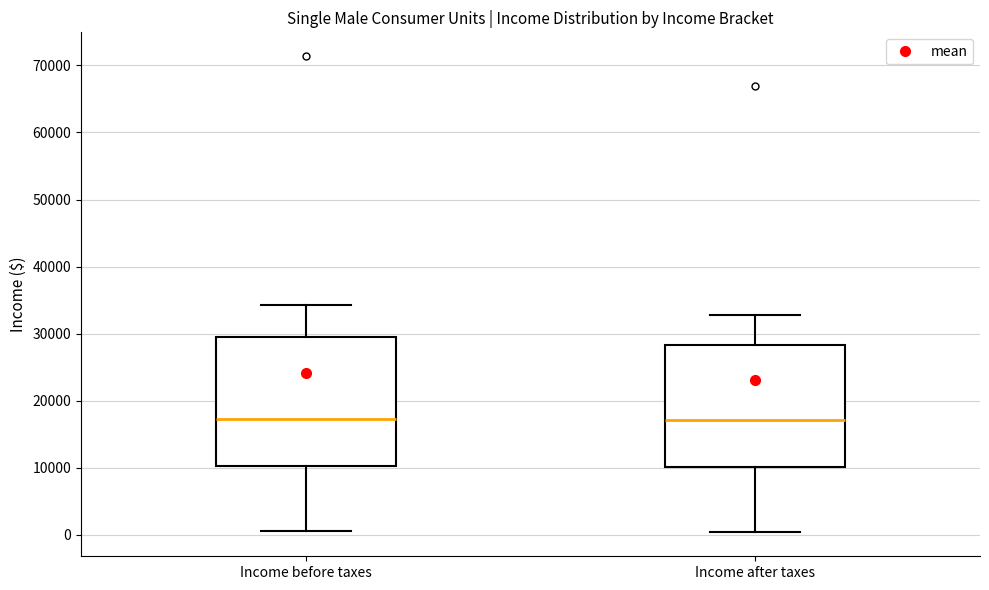

Reading left to right, transcribe this box plot: for each box, give where its median line is, the range the box spans, and where its two whiskers end, as read against the y-axis. The values are not printed on the chart, so give them approximately, as read against the axis.

Income before taxes: median 17000, box 10000 to 29000, whiskers 1000 to 34000
Income after taxes: median 17000, box 10000 to 28000, whiskers 0 to 33000